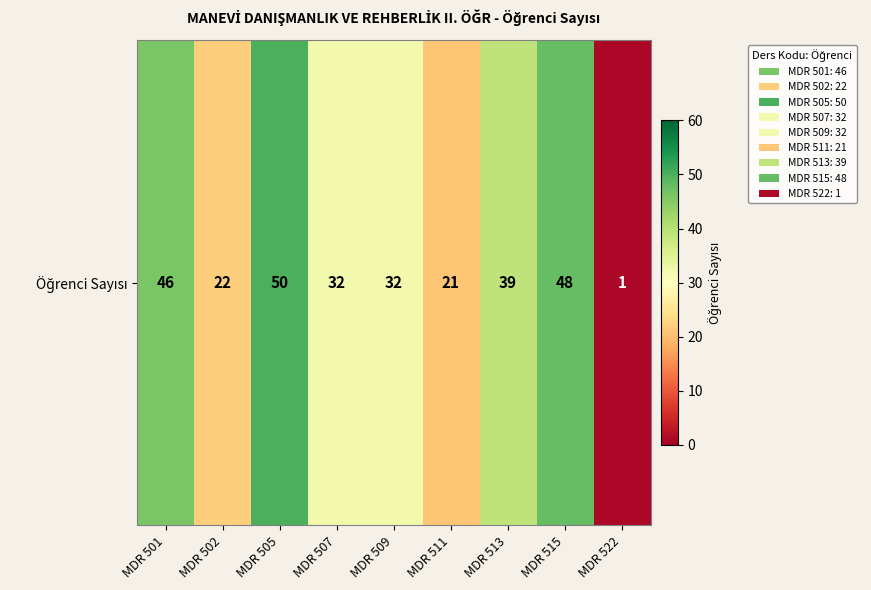

True or false: the data shows 39 at MDR 513.

True